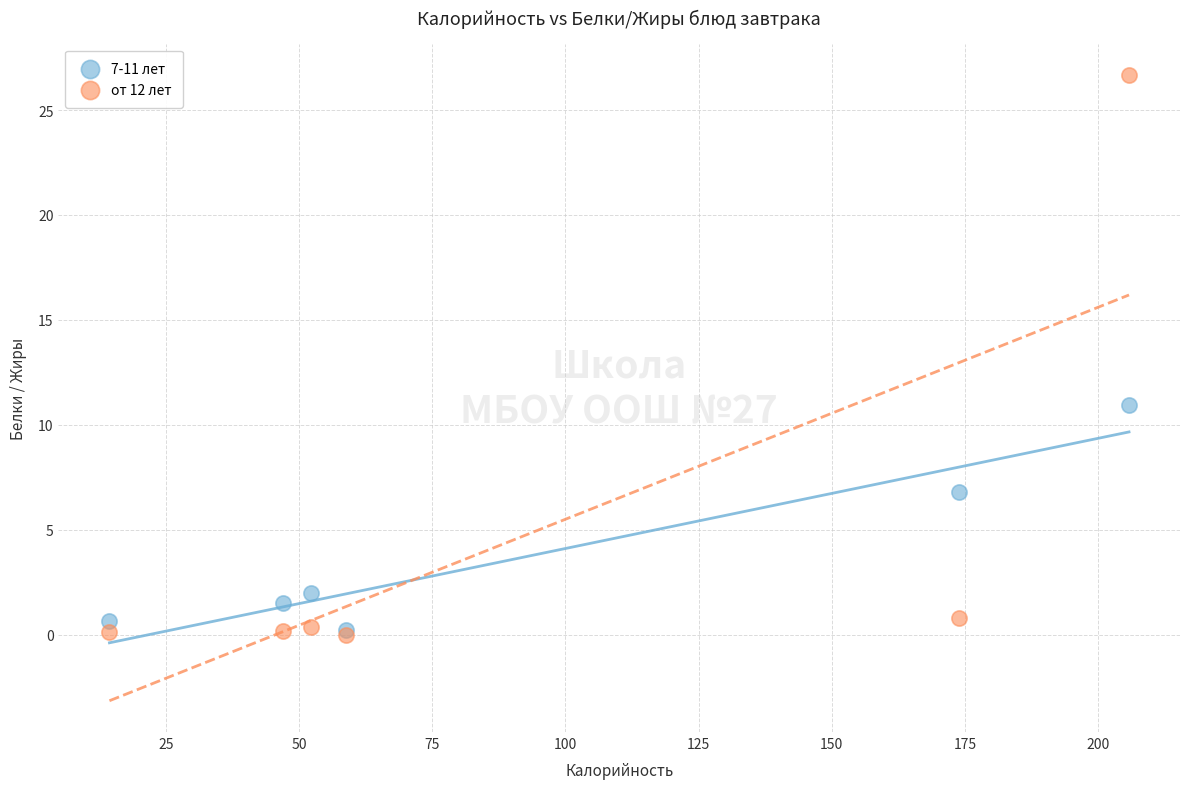

Which series contains the highest Y value?

от 12 лет